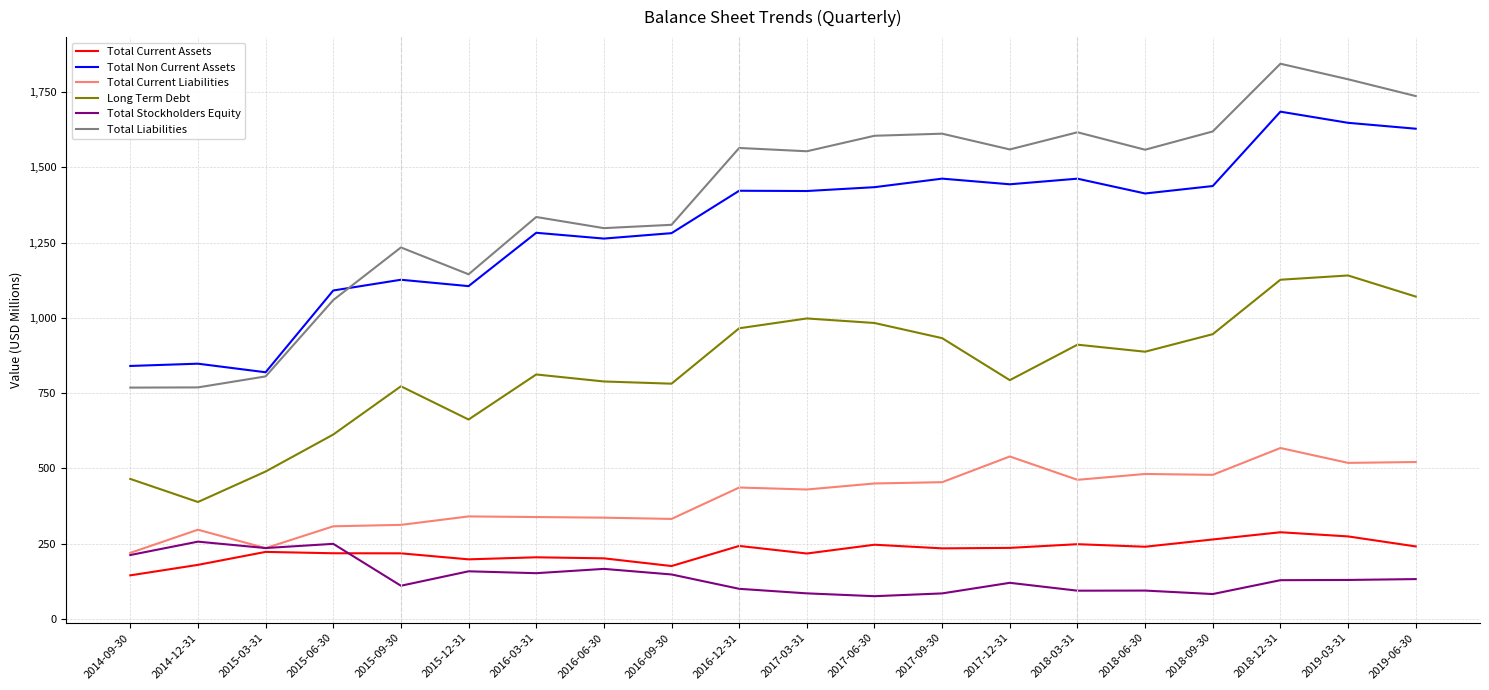

What are all the series names shown in the legend?

Total Current Assets, Total Non Current Assets, Total Current Liabilities, Long Term Debt, Total Stockholders Equity, Total Liabilities